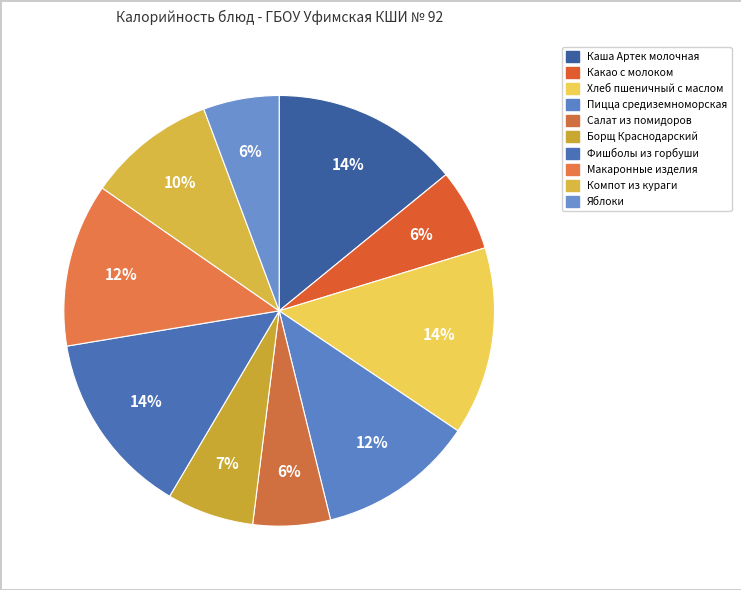

Is there any slice that represents more than half of the pie?

No